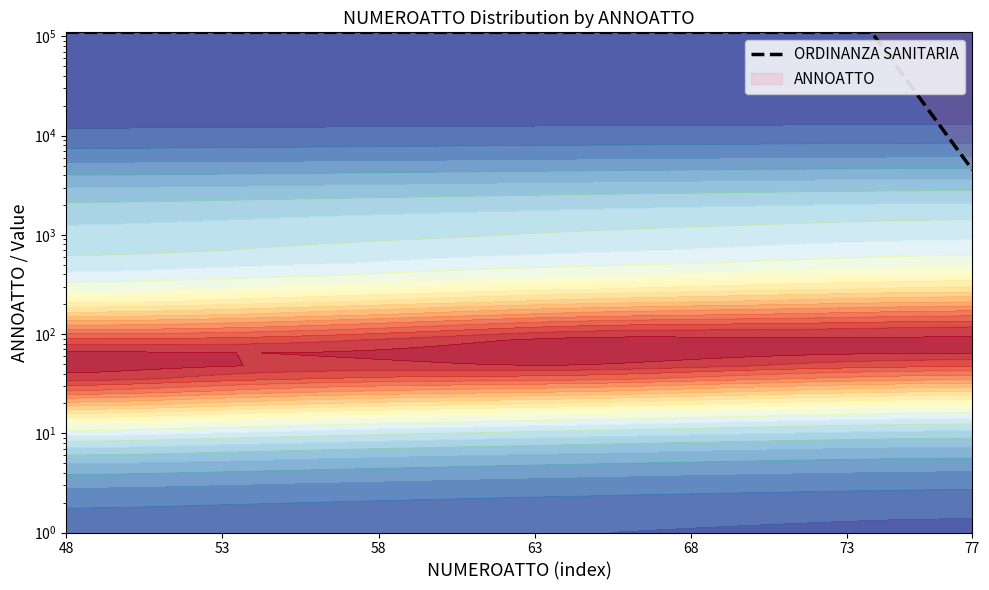

True or false: the data shows 60167.4 at 58.

False